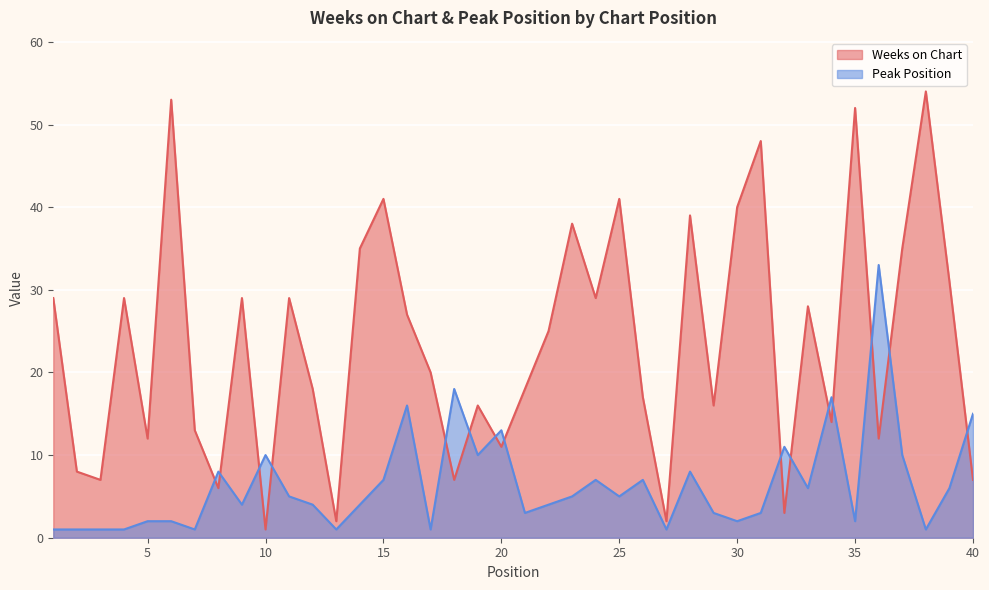

Which series has the largest range (max minus min)?

Weeks on Chart